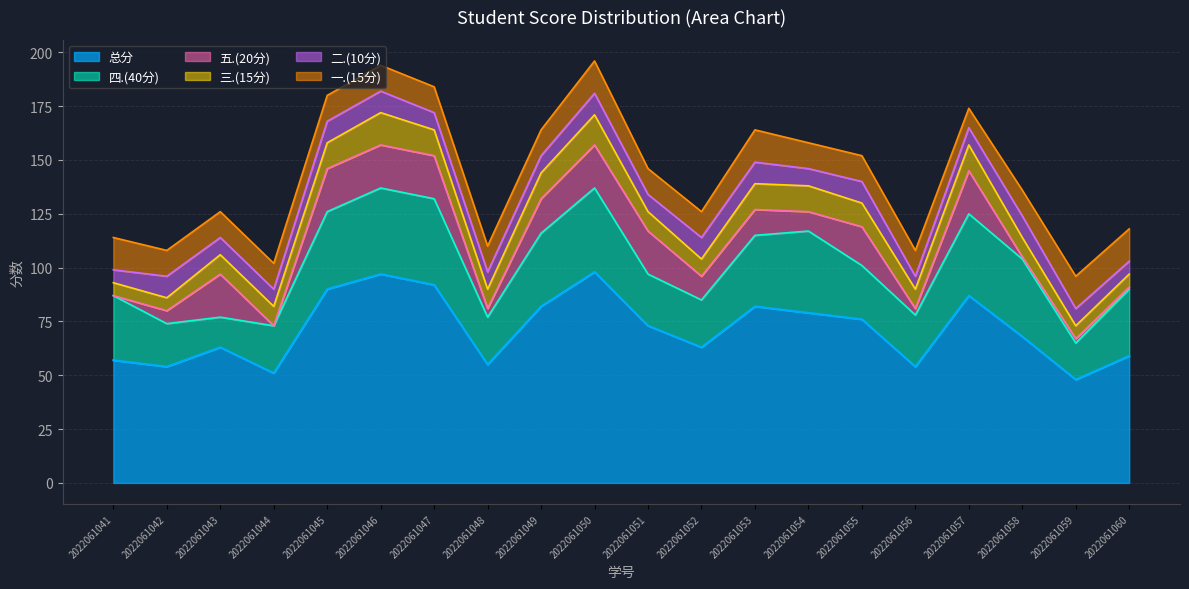

What is the sum of all 四.(40分) values?

585